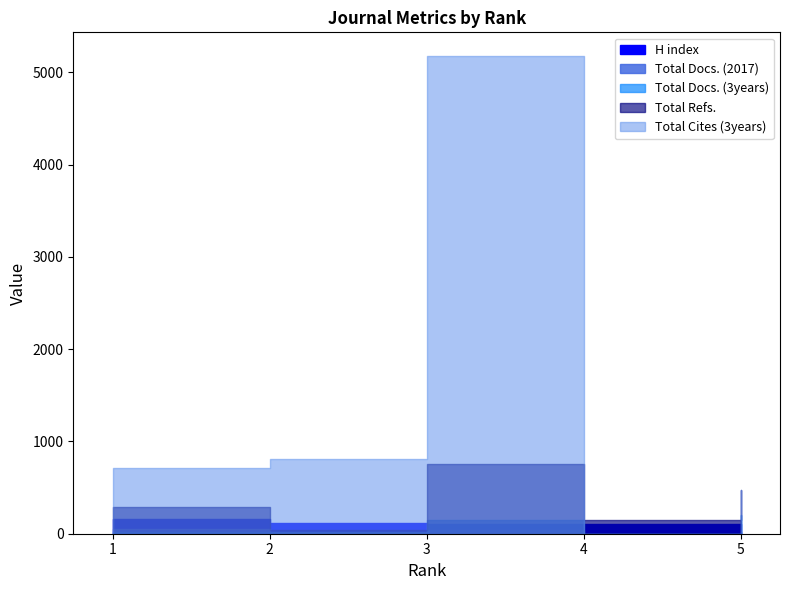

Where do H index and Total Cites (3years) first cross each other?

3 and 4